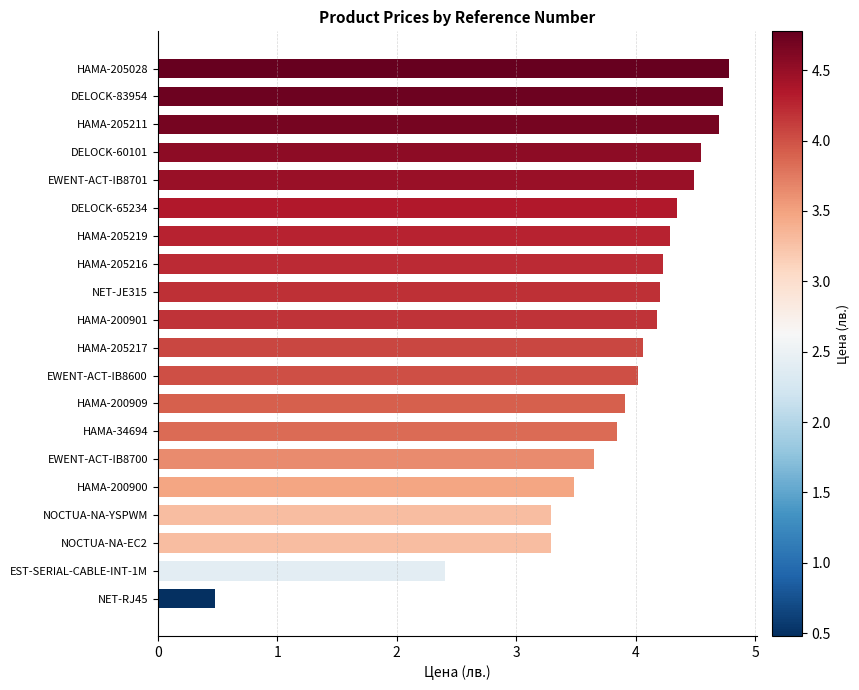

Reading top to bottom, what are all the values shown in this chart?

4.8	4.7	4.7	4.5	4.5	4.3	4.3	4.2	4.2	4.2	4.1	4.0	3.9	3.8	3.6	3.5	3.3	3.3	2.4	0.5